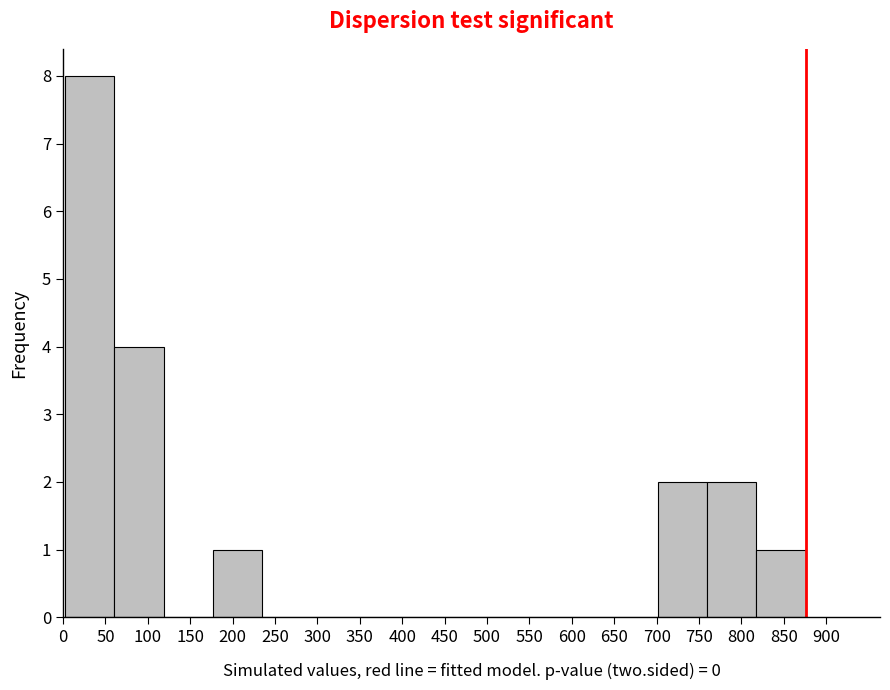

How tall is the bar that spans 760 to 820 on the x-axis? Neither the bar edges nor the heights are printed on the chart, so give them approximately, as read against the axes.

2